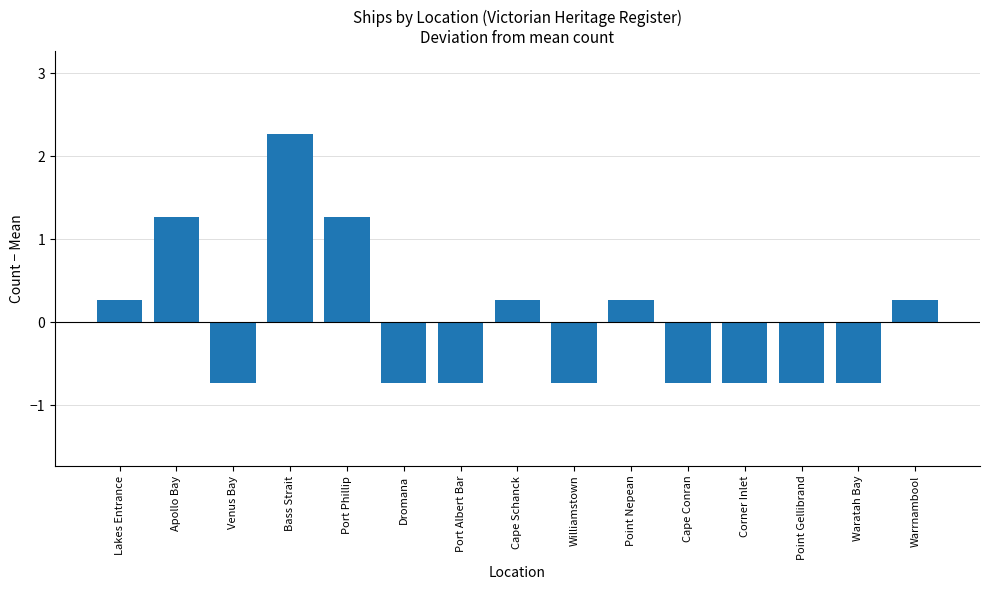

How many values exceed 0?

7